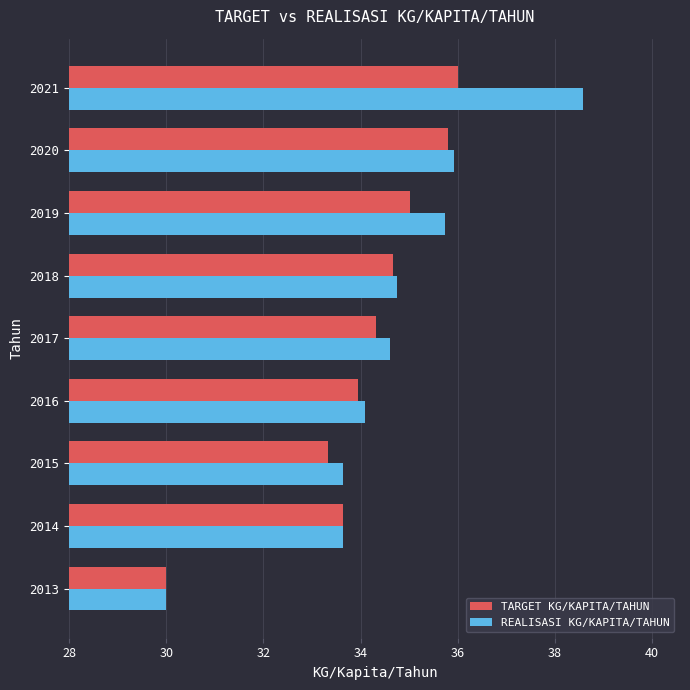

Rank the series by their maximum value, from highest to lowest.

REALISASI KG/KAPITA/TAHUN, TARGET KG/KAPITA/TAHUN